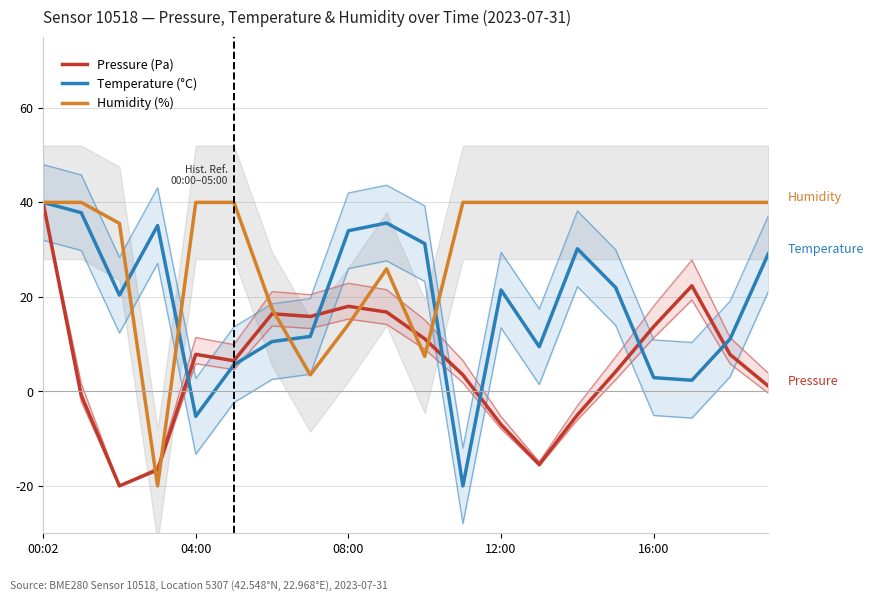

The Humidity (%) series shows 27.1 at 16:00. True or false?

False